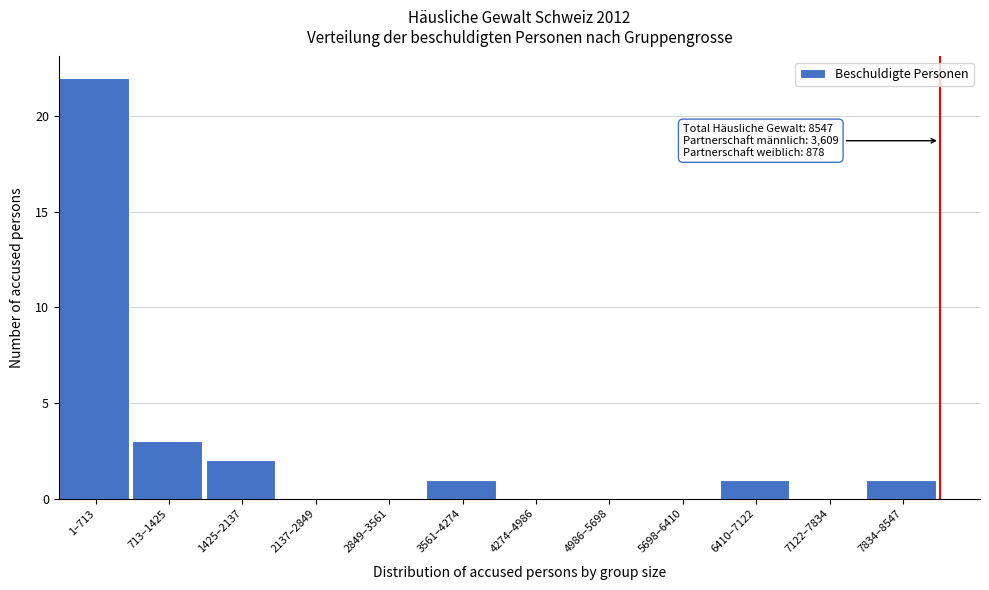

Reading left to right, what are all the values shown in this chart?

1–713=22	713–1425=3	1425–2137=2	2137–2849=0	2849–3561=0	3561–4274=1	4274–4986=0	4986–5698=0	5698–6410=0	6410–7122=1	7122–7834=0	7834–8547=1